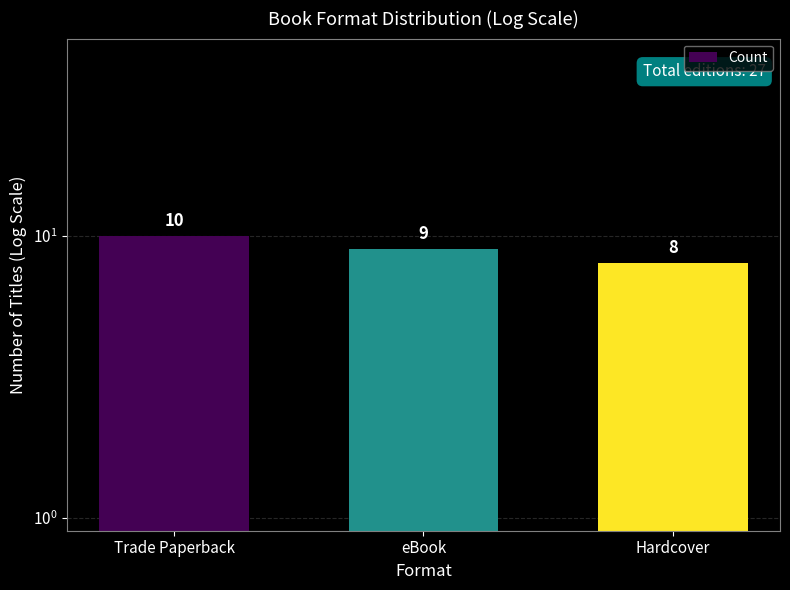

List the labels in order of value, largest first.

Trade Paperback, eBook, Hardcover